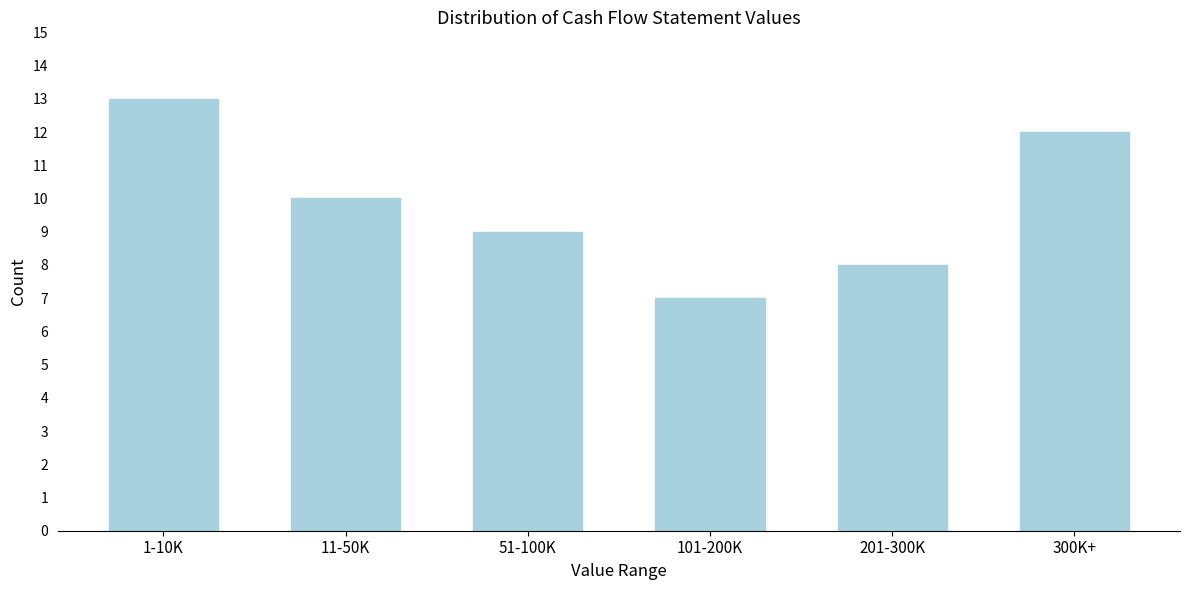

Reading right to left, extract all data points from this chart.

300K+=12	201-300K=8	101-200K=7	51-100K=9	11-50K=10	1-10K=13